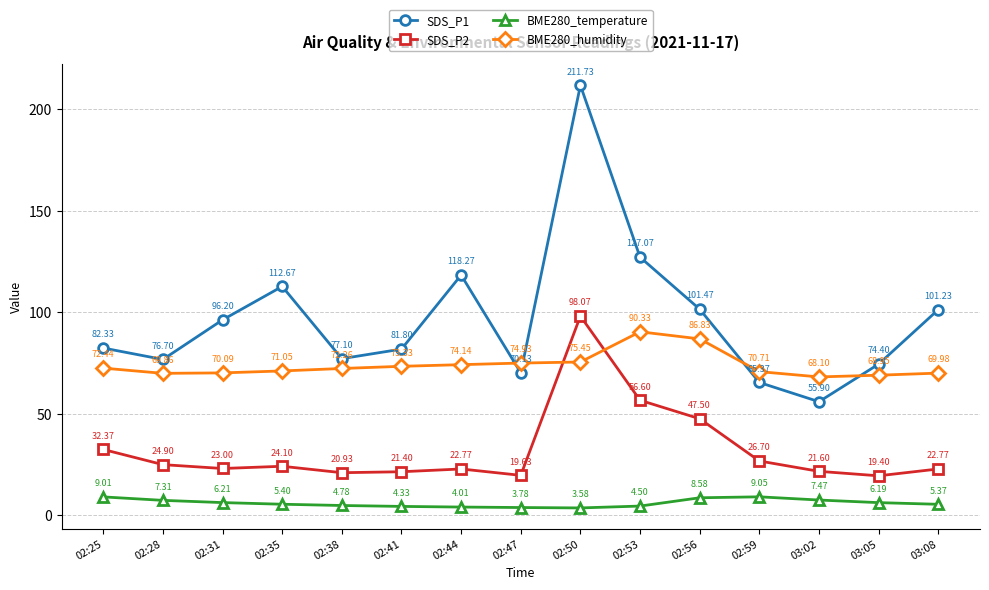

What is the difference between the maximum and minimum values in the BME280_humidity series?

22.2